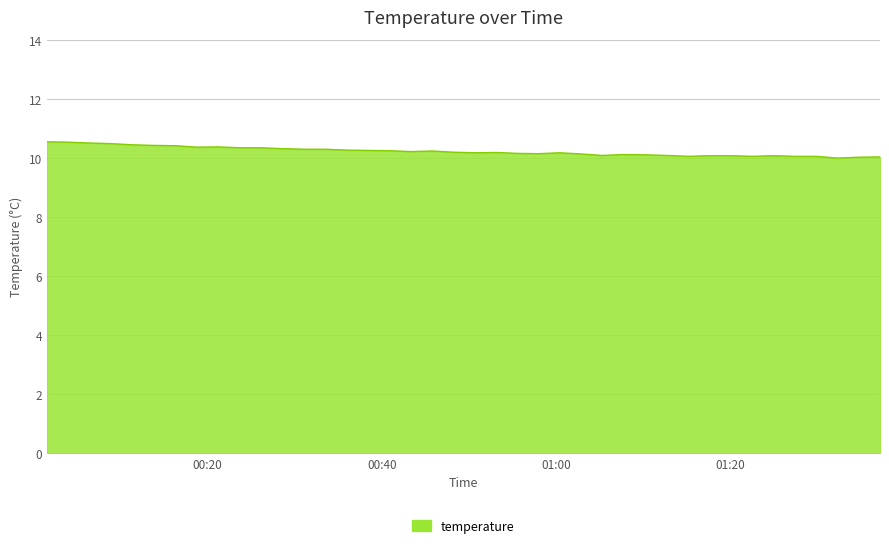

What is the smallest value displayed?

10.0